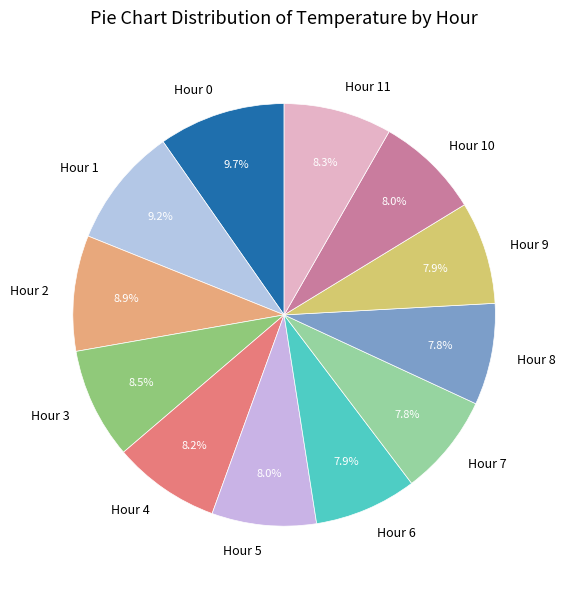

Is it true that Hour 8 is 8% of the pie?

True